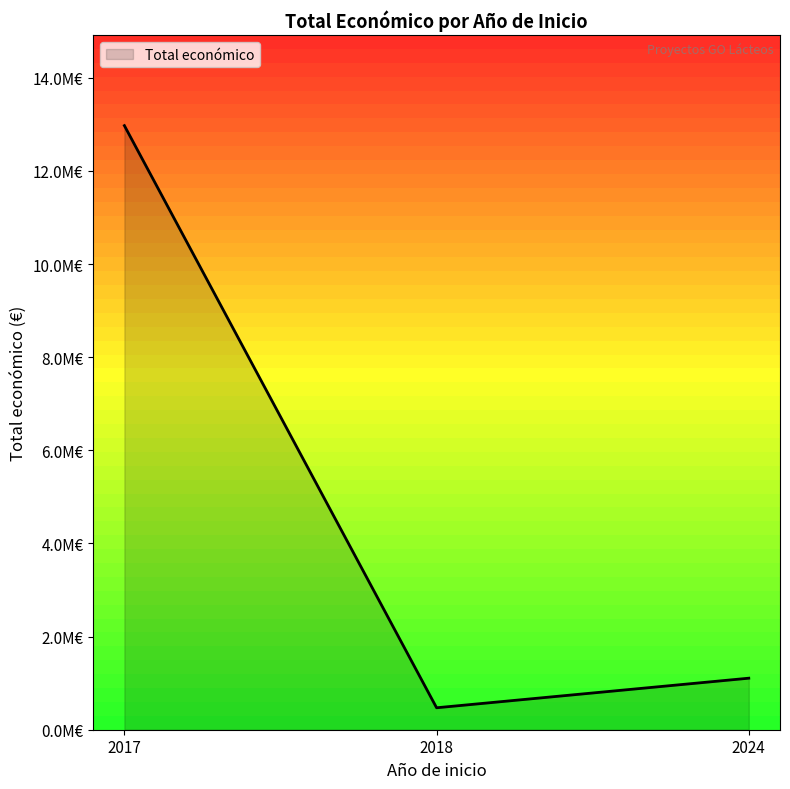

The chart shows a value of 1106703 at 2024. True or false?

True